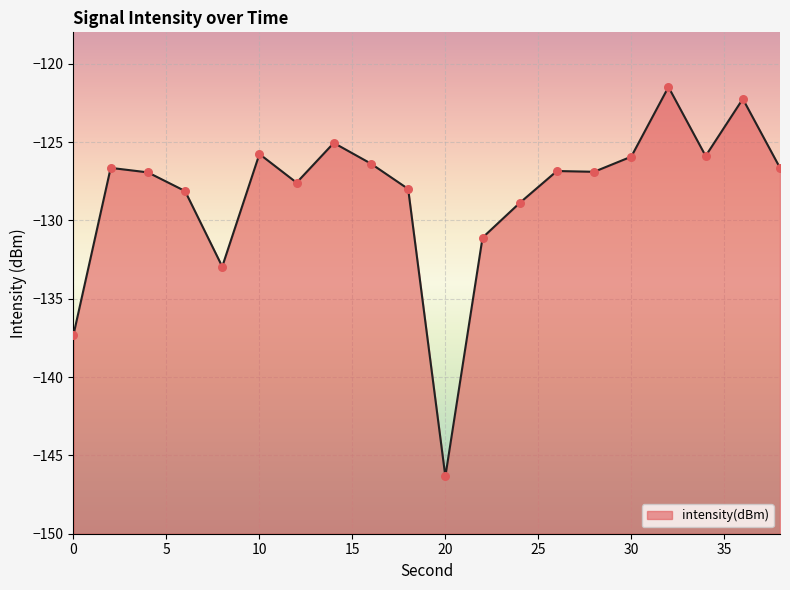

Which has a higher value, 0 or 26?

26